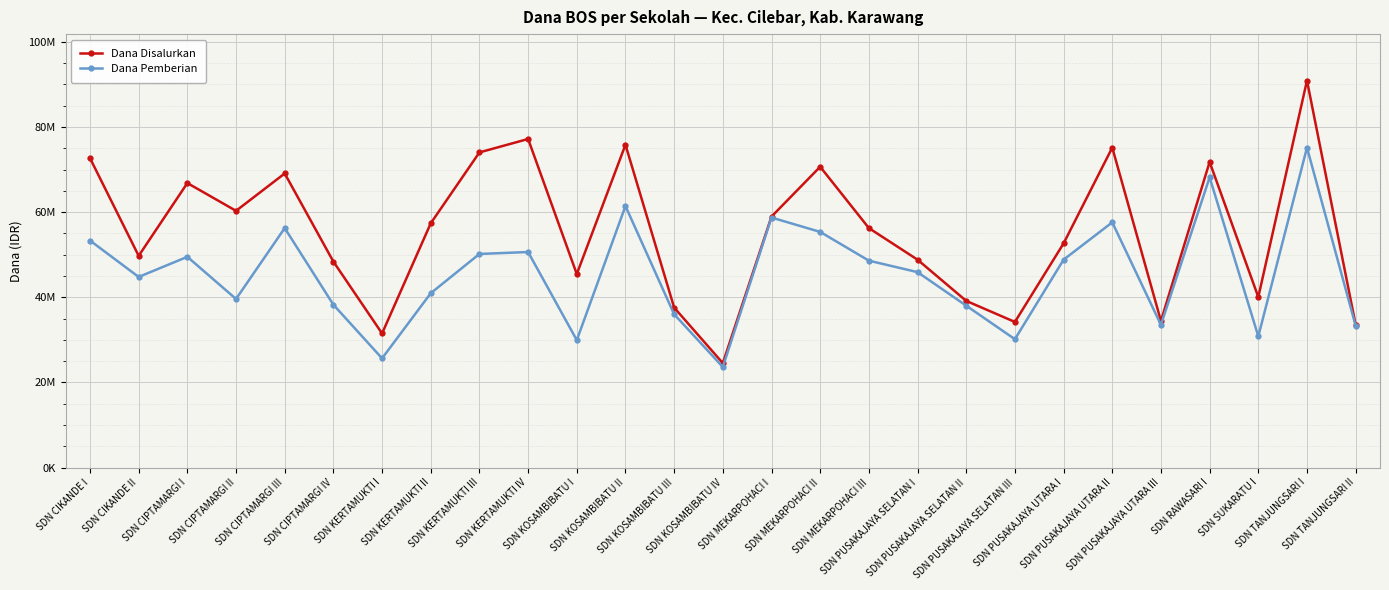

What is the sum of all Dana Pemberian values?

1224225000